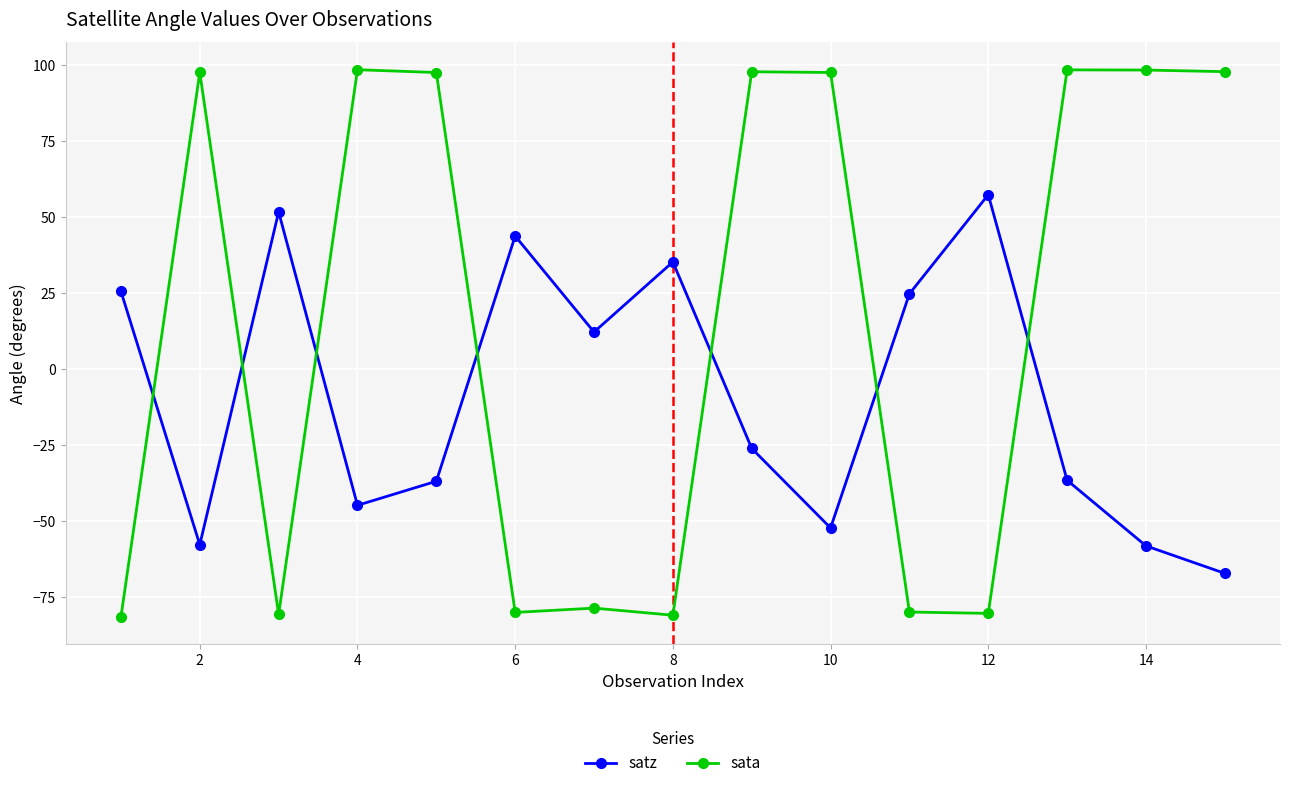

How many values in the satz series exceed -25?

7